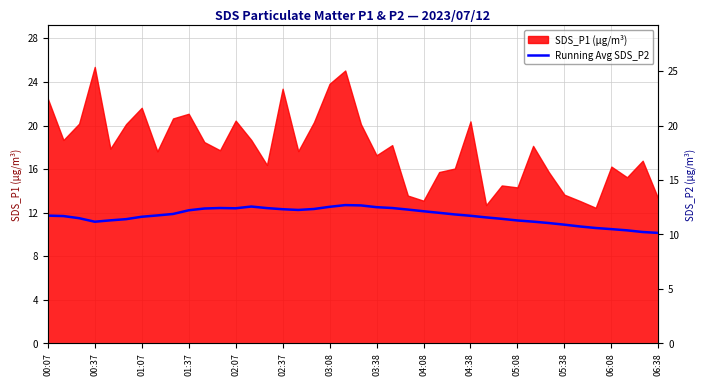

What is the change in value from 04:38 to 37?

-1.8